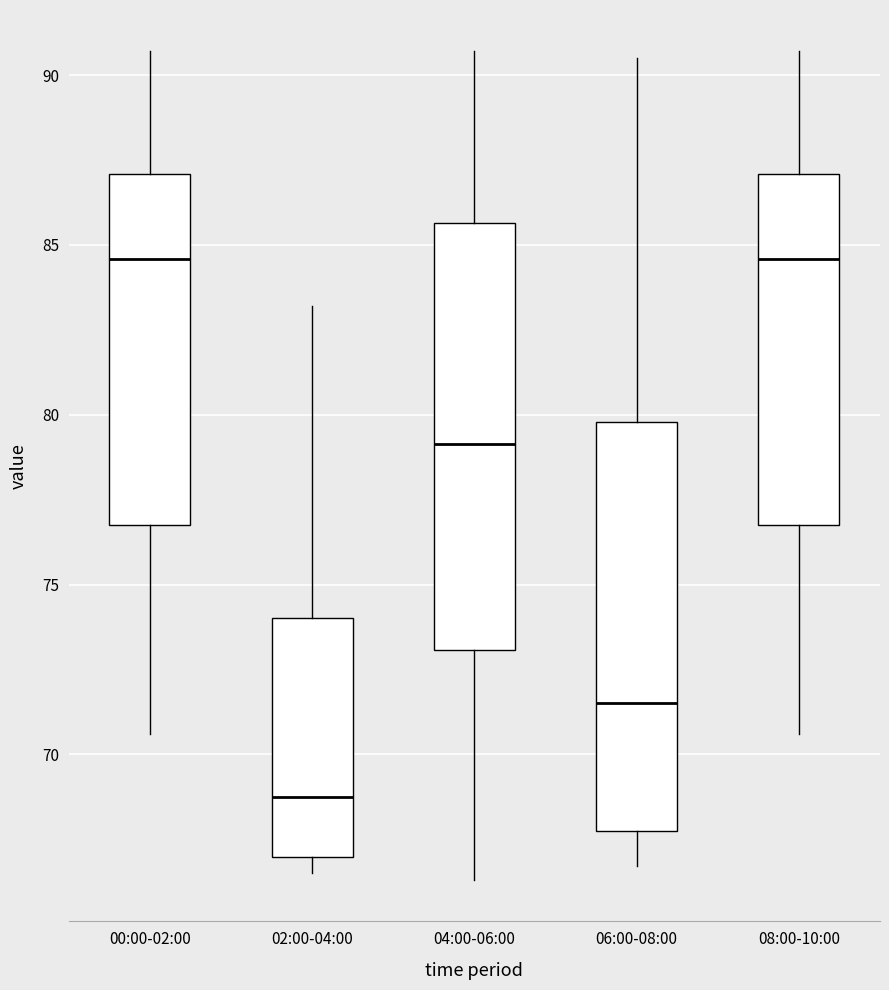

Where is the lower edge of the box for 02:00-04:00 on the y-axis? The values are not printed on the chart, so give them approximately, as read against the axis.

67.0